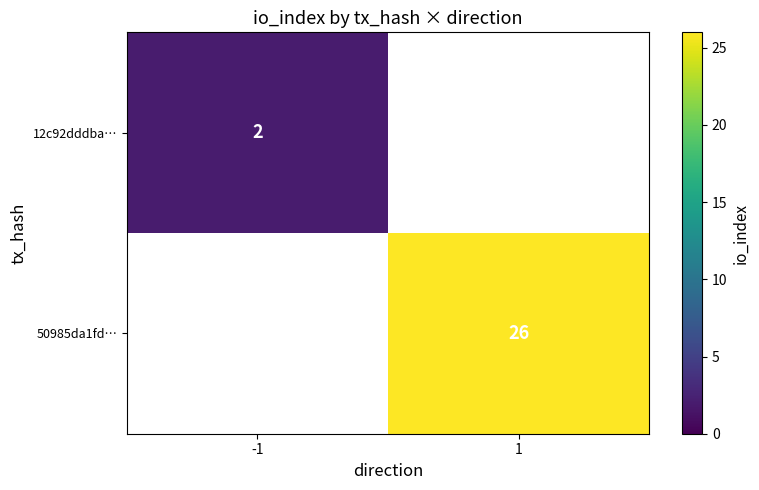

Which category has the lowest value across all series?

-1